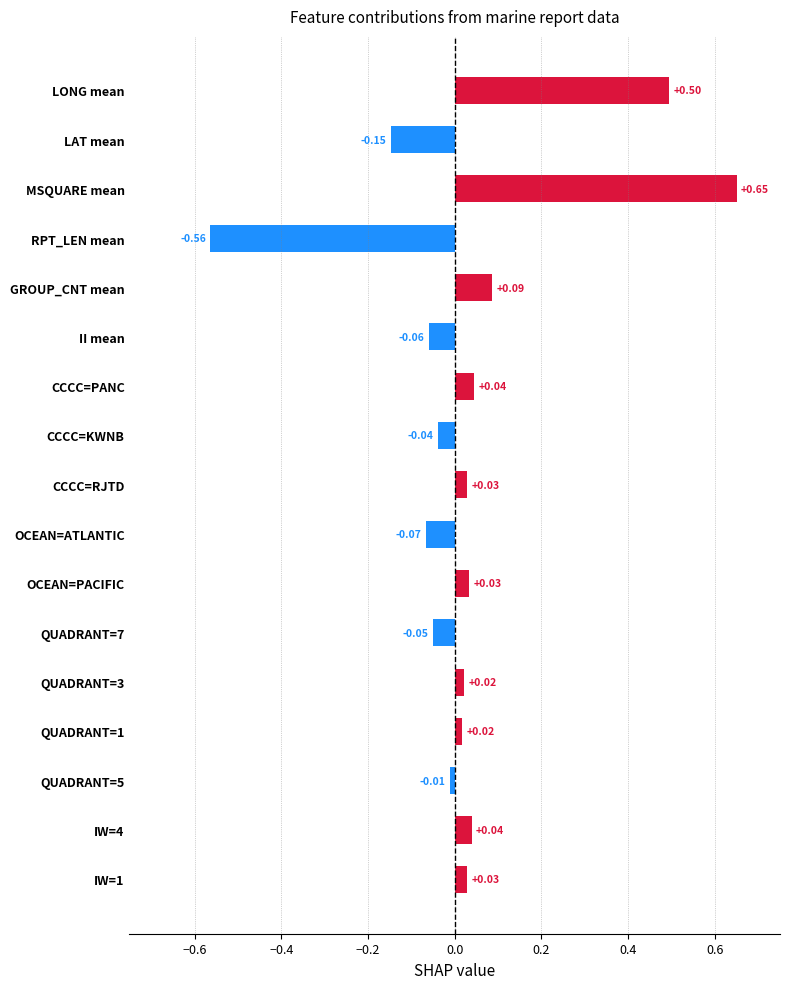

What is the difference between the second highest and minimum values?

1.1